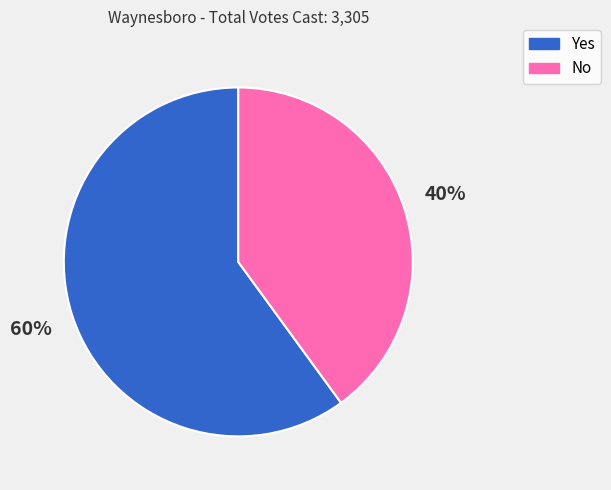

Count the number of slices in the pie.

2